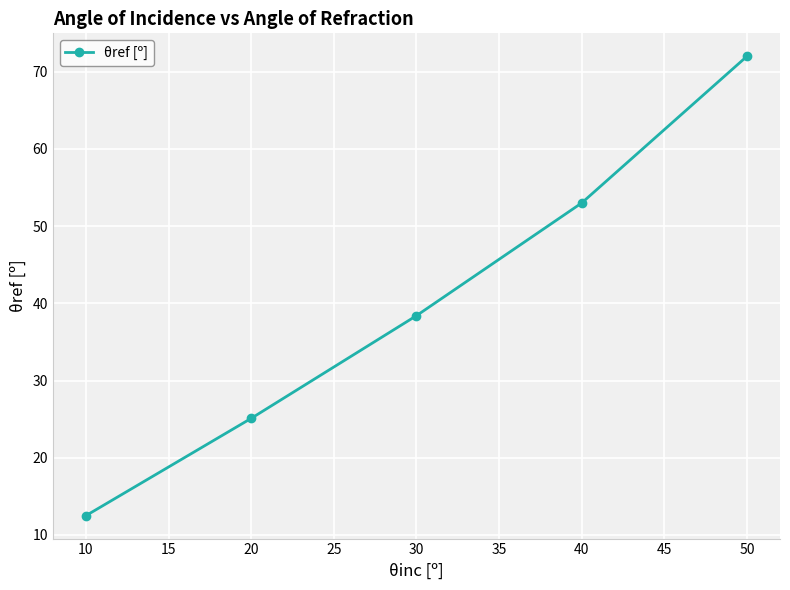

What is the sum of all values?

201.0